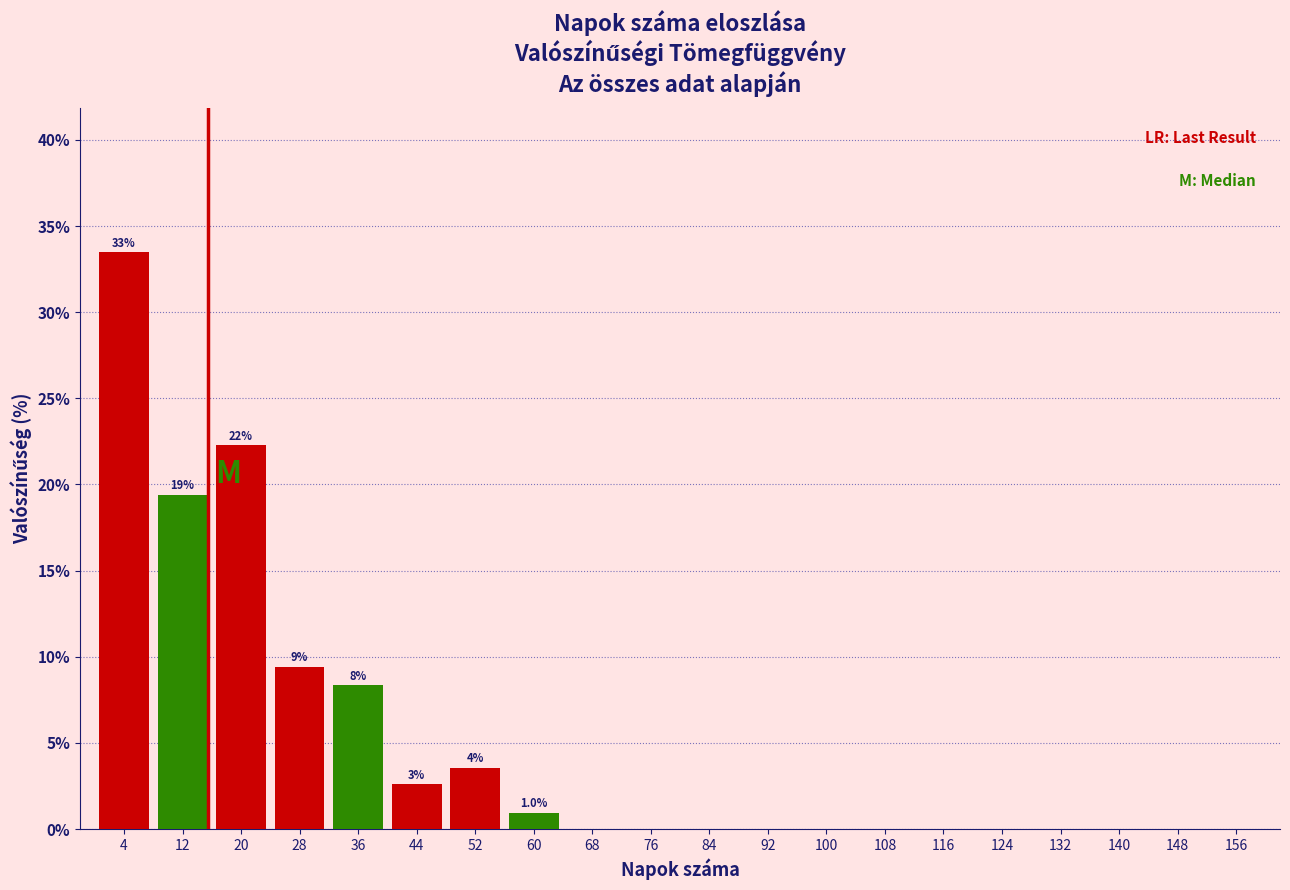

Over which range of the x-axis is the bar tallest?

0.5 to 8.5